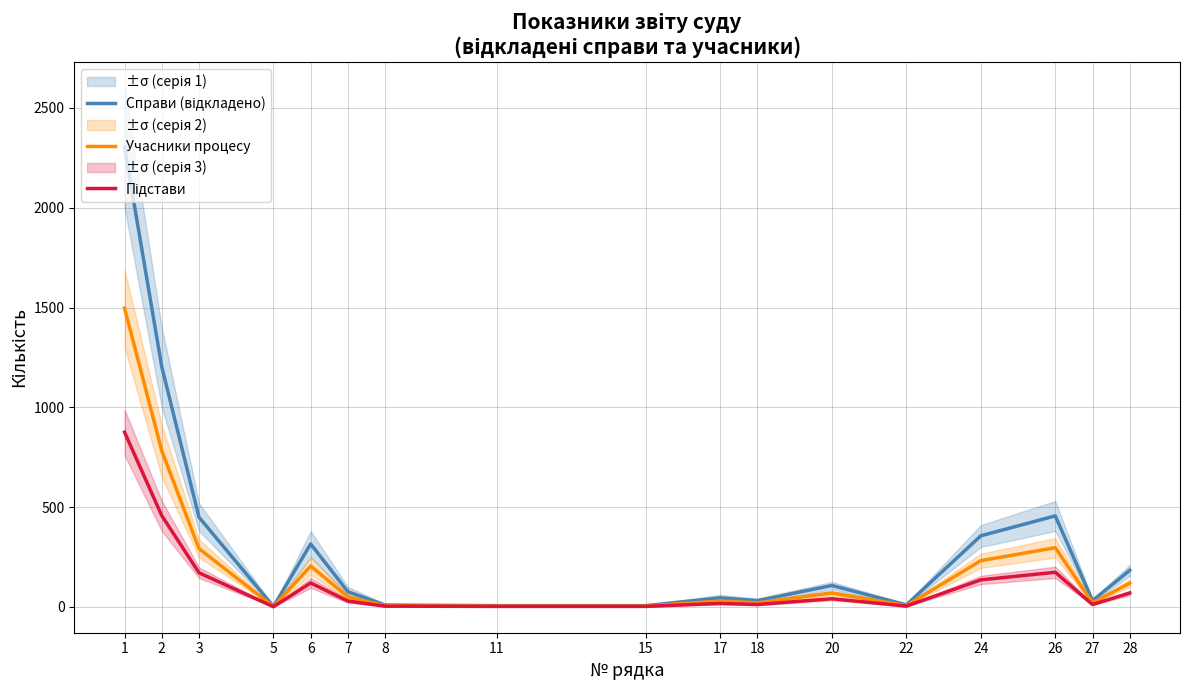

Is this an area chart (filled region under the line)?

No